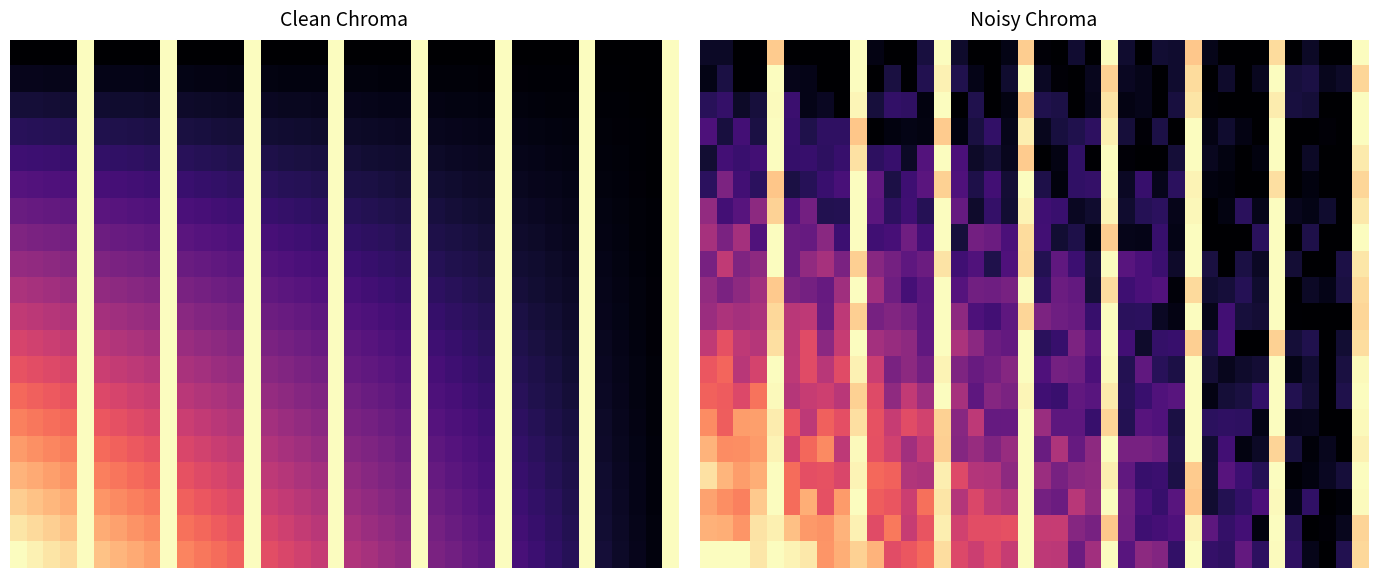

Count the number of categories in the chart.

40